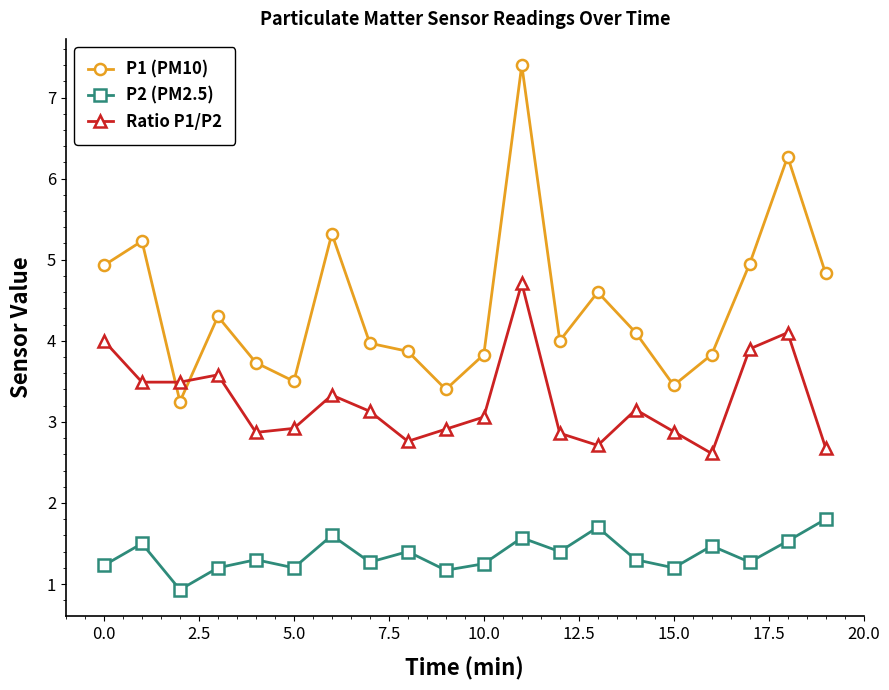

Which series has the largest total across all categories?

P1 (PM10)